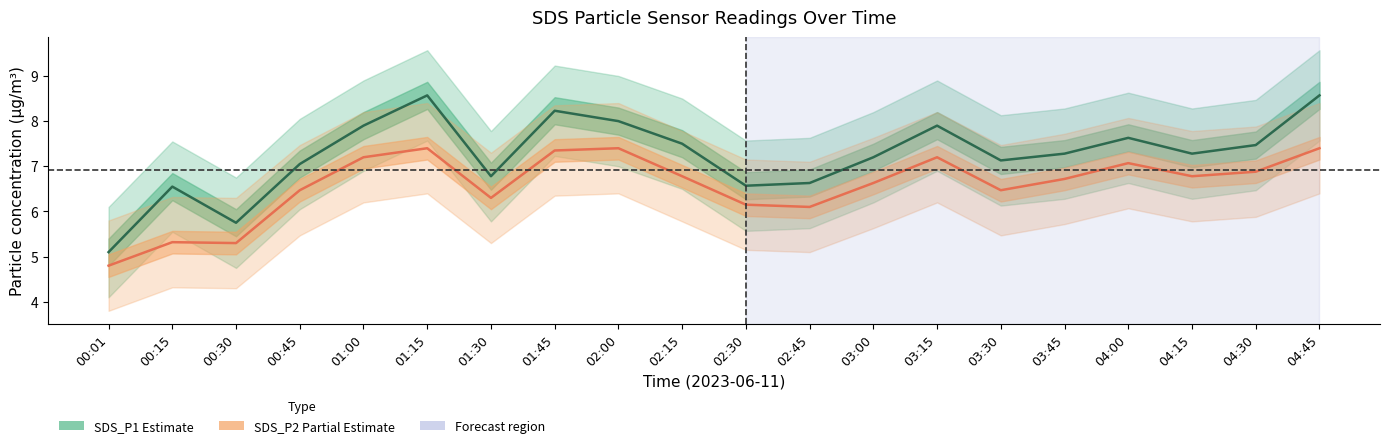

Where does the SDS_P1 series first go above 7?

00:45